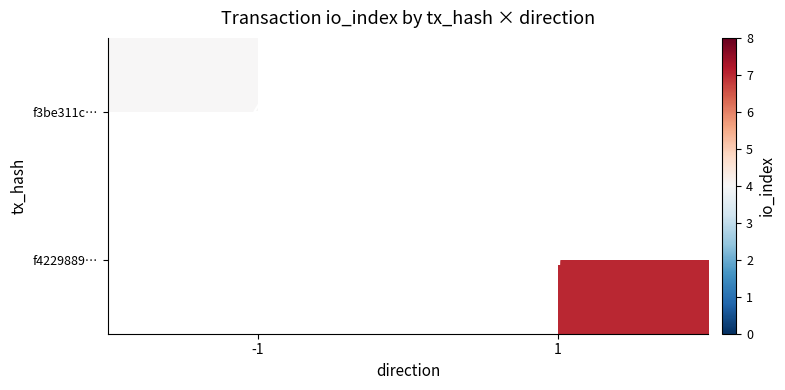

The f3be311c… series shows 6 at -1. True or false?

False